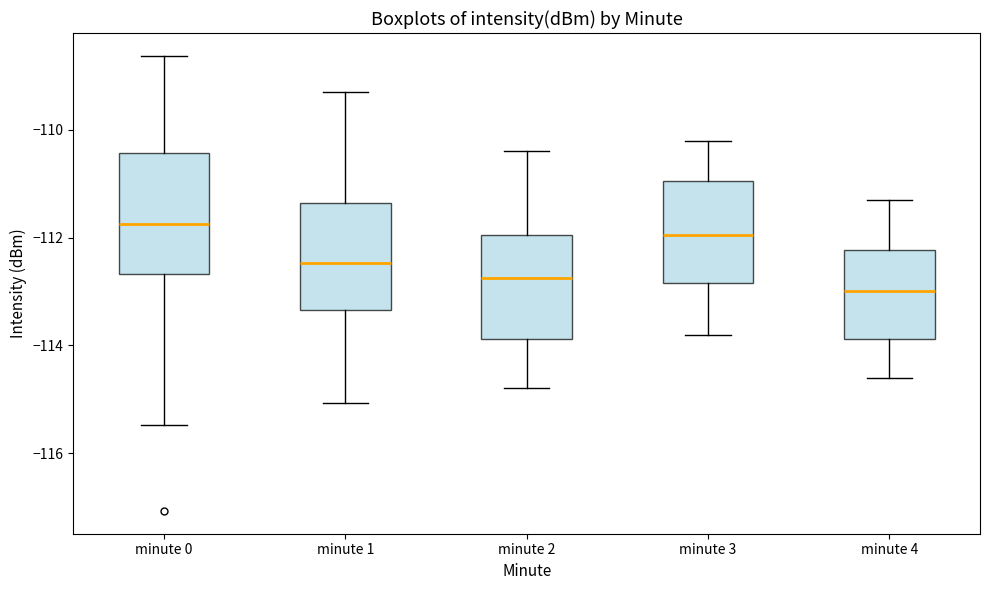

Reading left to right, transcribe this box plot: for each box, give where its median line is, the range the box spans, and where its two whiskers end, as read against the y-axis. The values are not printed on the chart, so give them approximately, as read against the axis.

minute 0: median -111.8, box -112.6 to -110.4, whiskers -115.4 to -108.6
minute 1: median -112.4, box -113.4 to -111.4, whiskers -115.0 to -109.4
minute 2: median -112.8, box -113.8 to -112.0, whiskers -114.8 to -110.4
minute 3: median -112.0, box -112.8 to -111.0, whiskers -113.8 to -110.2
minute 4: median -113.0, box -113.8 to -112.2, whiskers -114.6 to -111.2